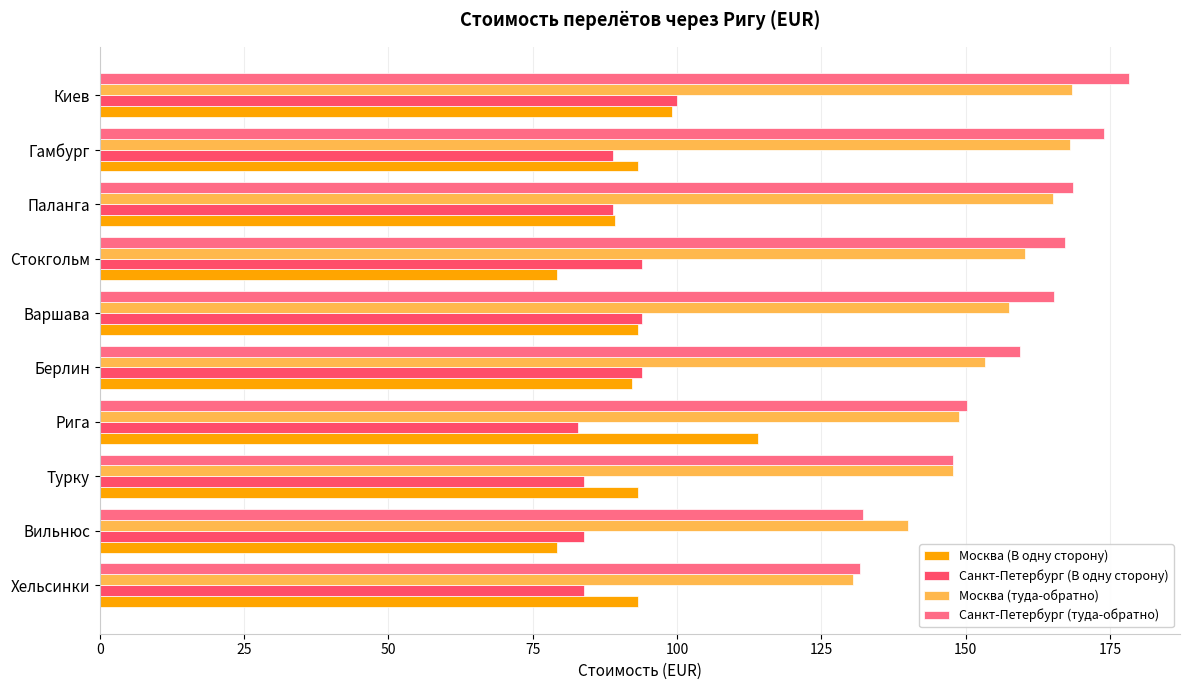

The value of Москва (туда-обратно) at Паланга is 165.1. True or false?

True